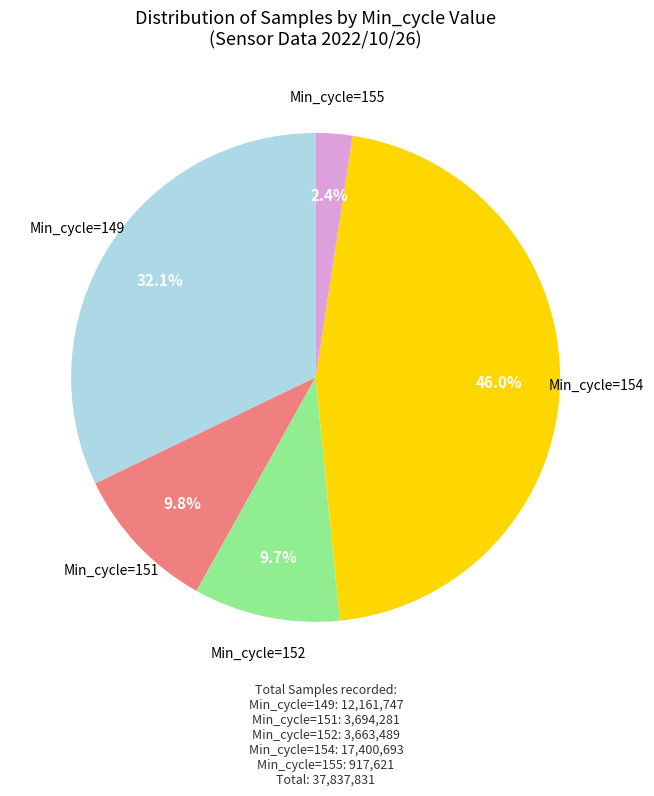

How many segments does this pie chart have?

5